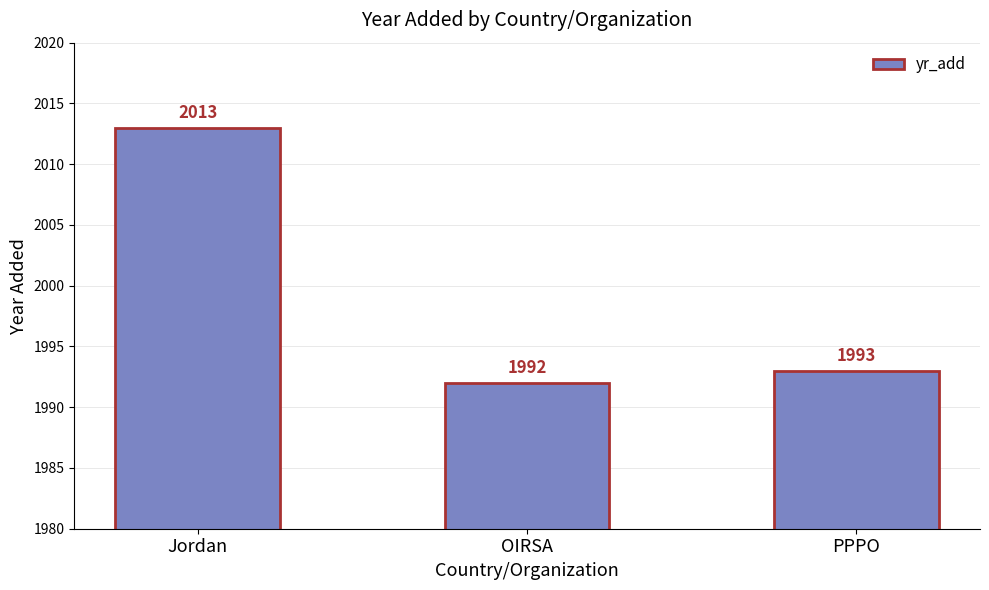

Rank the categories by value from lowest to highest.

OIRSA, PPPO, Jordan